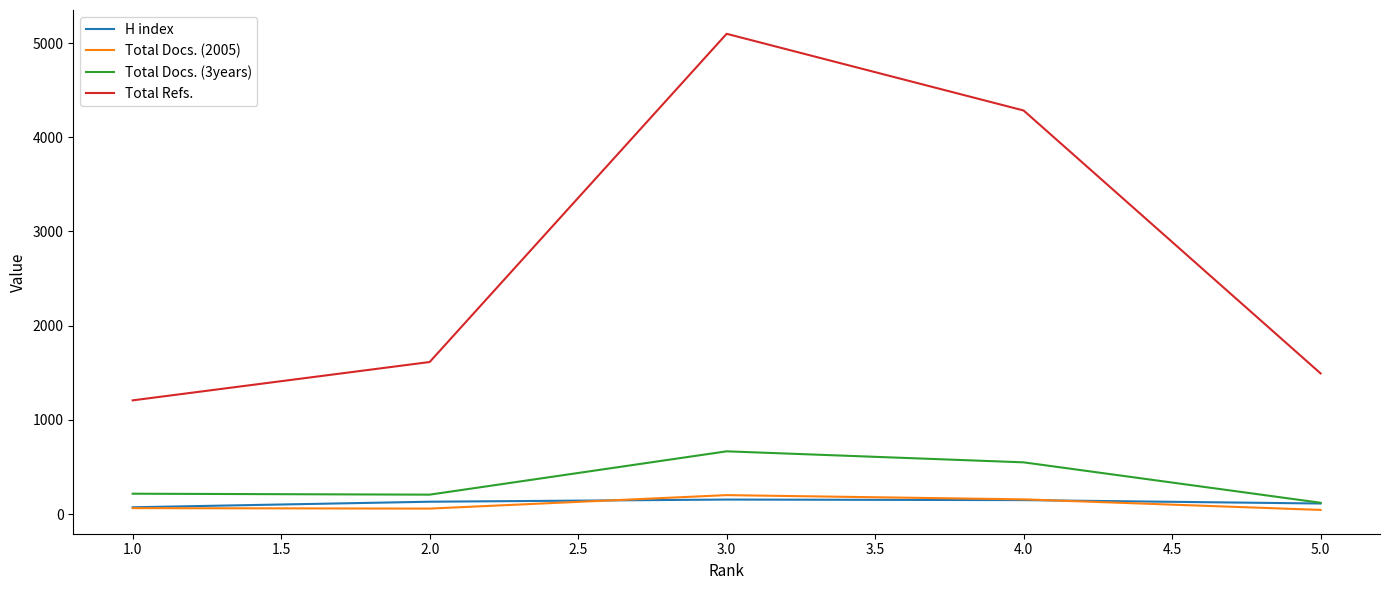

The value of H index at 3.0 is 154. True or false?

True